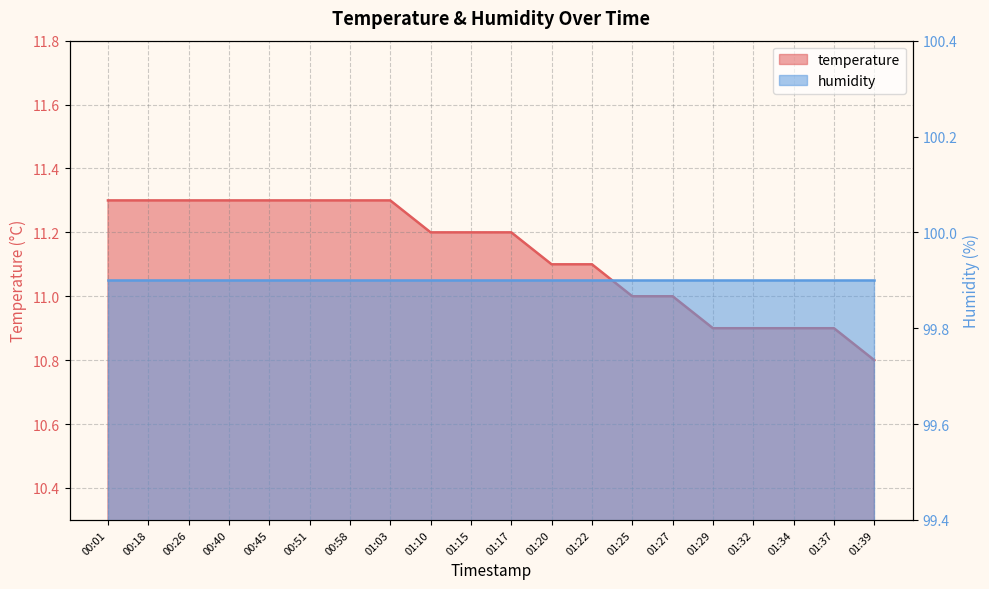

What is the sum of the values at 01:25 and 01:39?

21.8